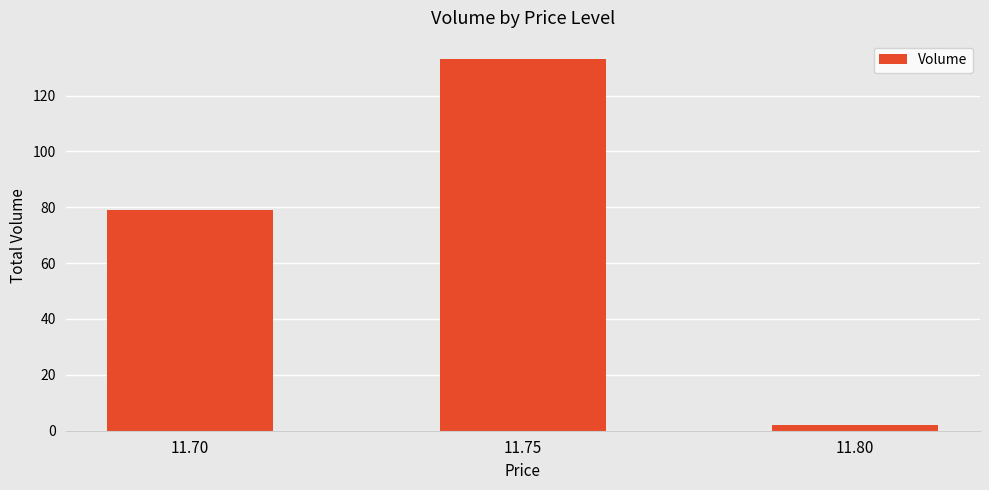

Rank the categories by value from lowest to highest.

11.80, 11.70, 11.75